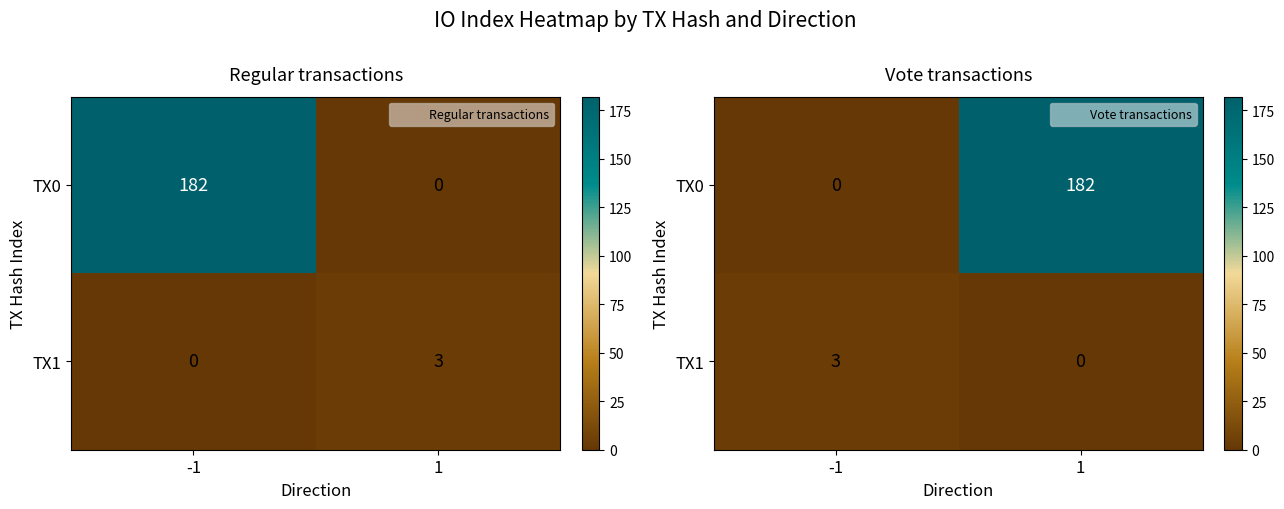

What is the highest value of the TX1 series?

3